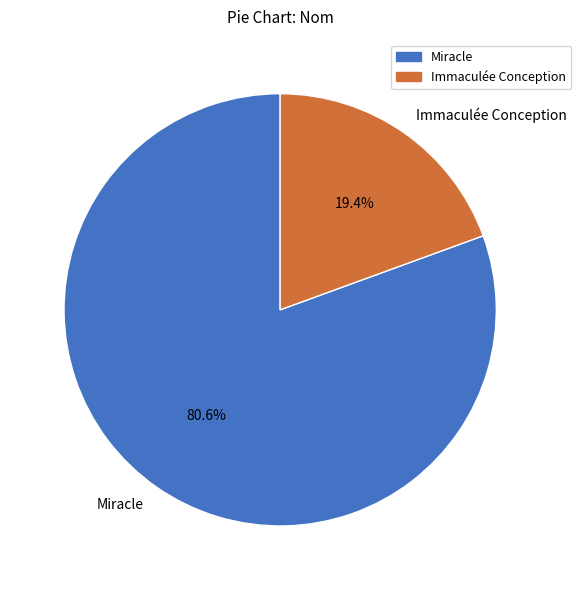

To the nearest percent, what is the difference between the Miracle and Immaculée Conception slice percentages?

61%